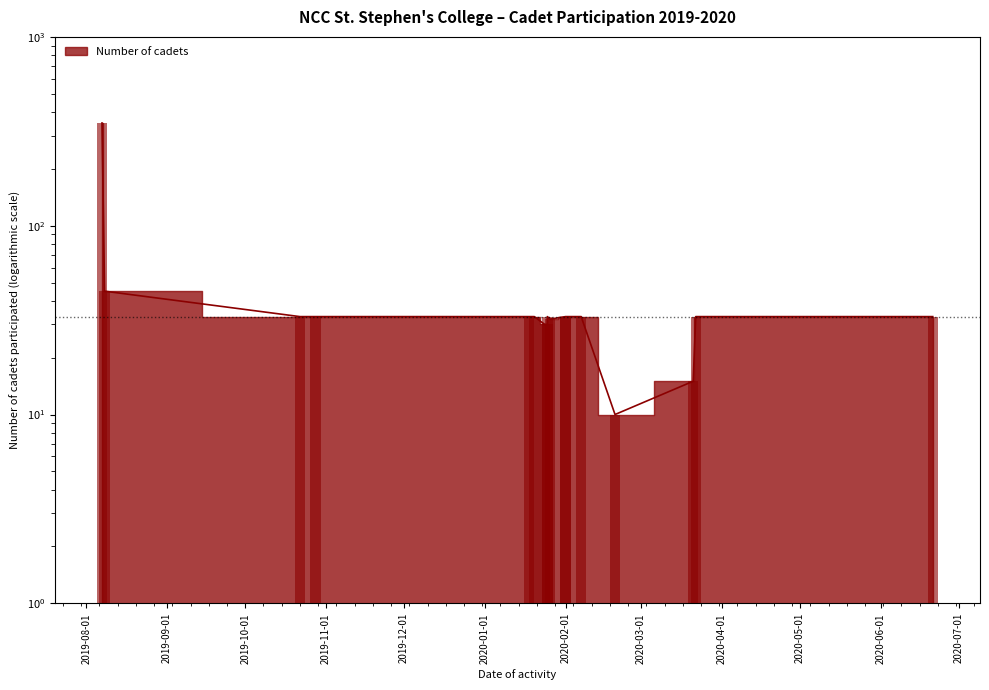

Which category has the highest value across all series?

2019-08-07